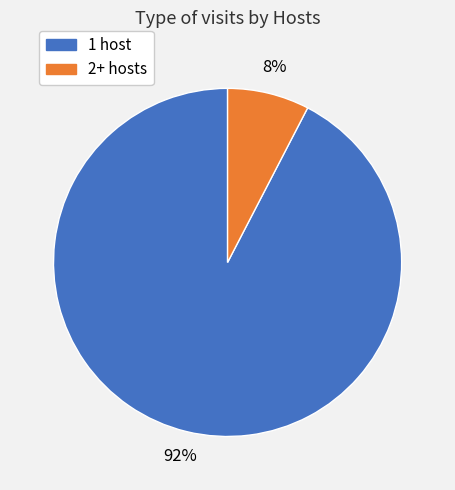

To the nearest percent, what is the average slice percentage?

50%